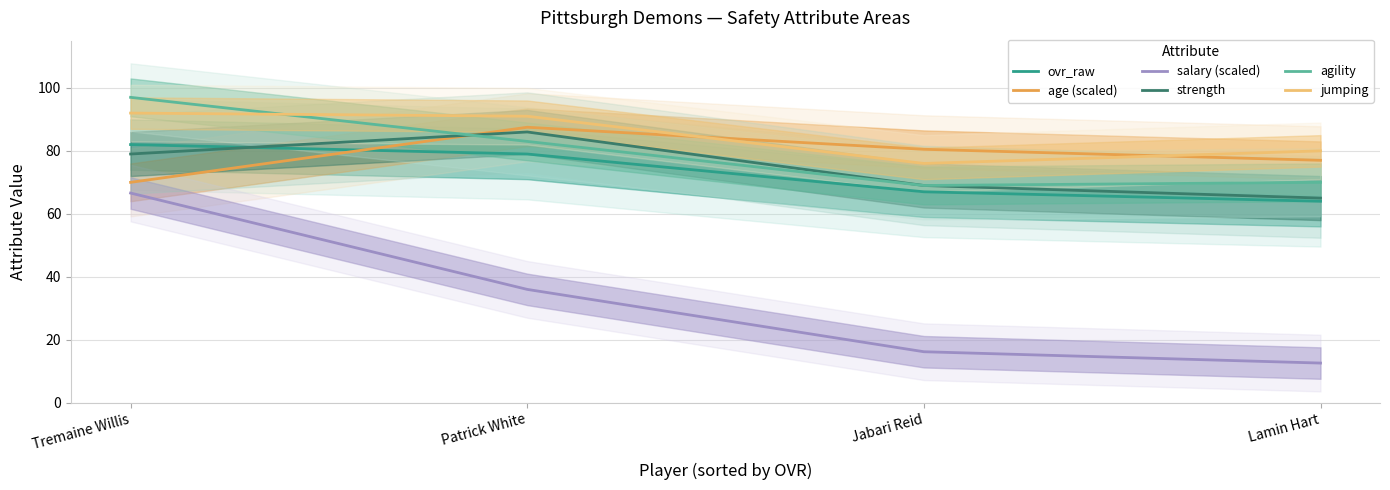

True or false: agility has more than 2 interior local peaks.

False